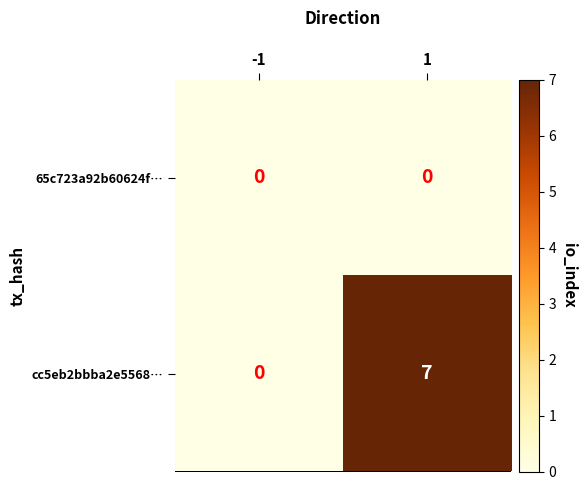

What value does the cc5eb2bbba2e5568… series have at 1?

7